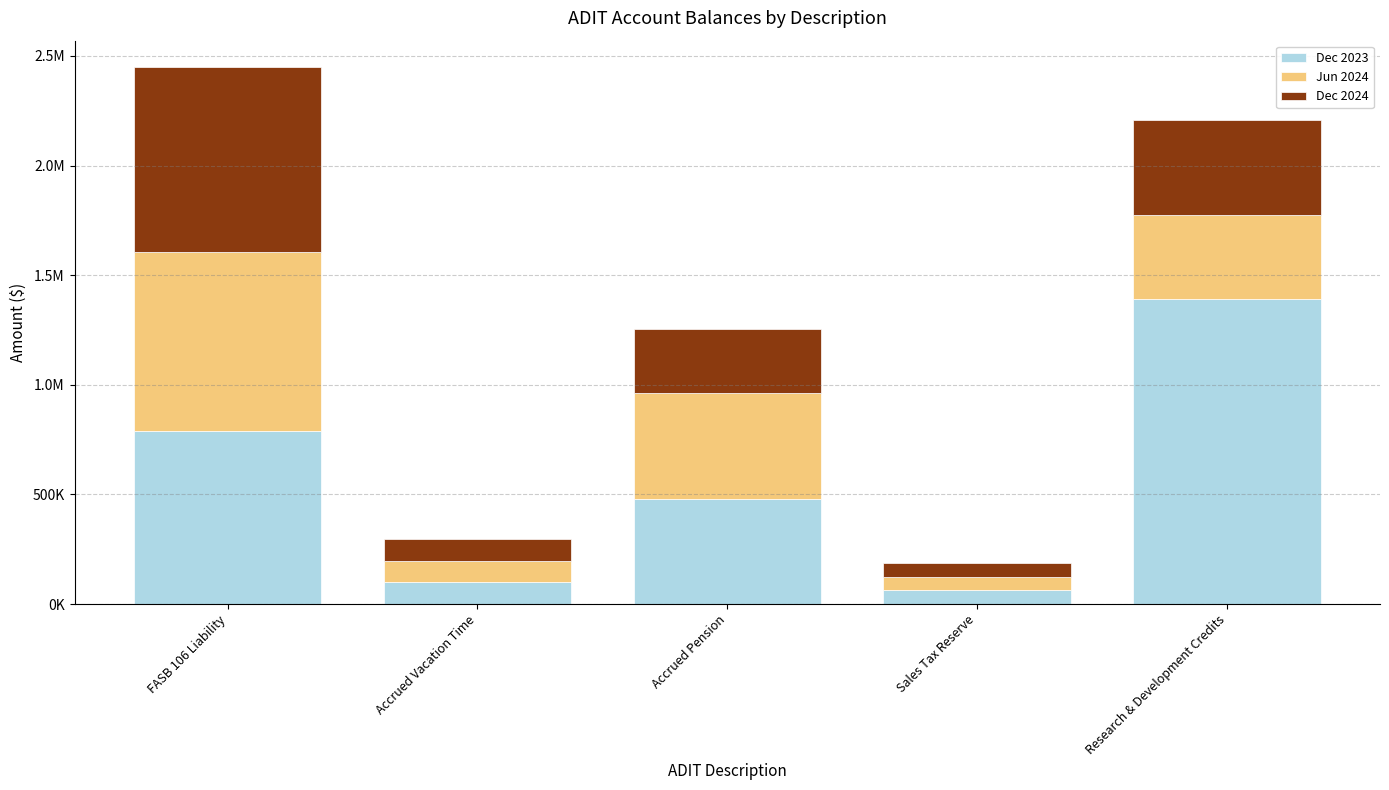

Does the chart contain stacked bars?

Yes